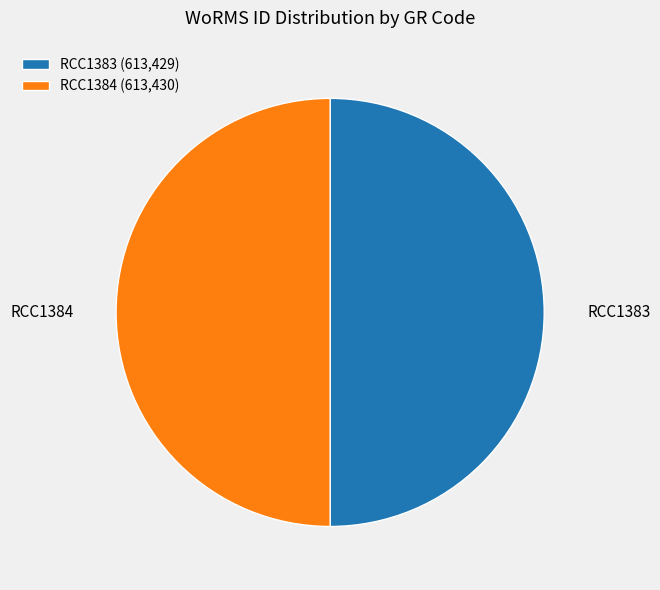

What is the ratio of the value at RCC1384 (613,430) to the value at RCC1383 (613,429)?

1.0